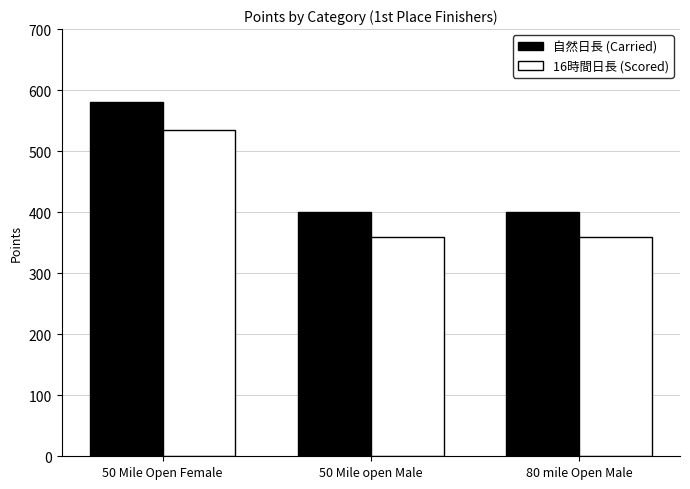

What is the value of the 自然日長 (Carried) bar at the 2nd from the left?

400.0